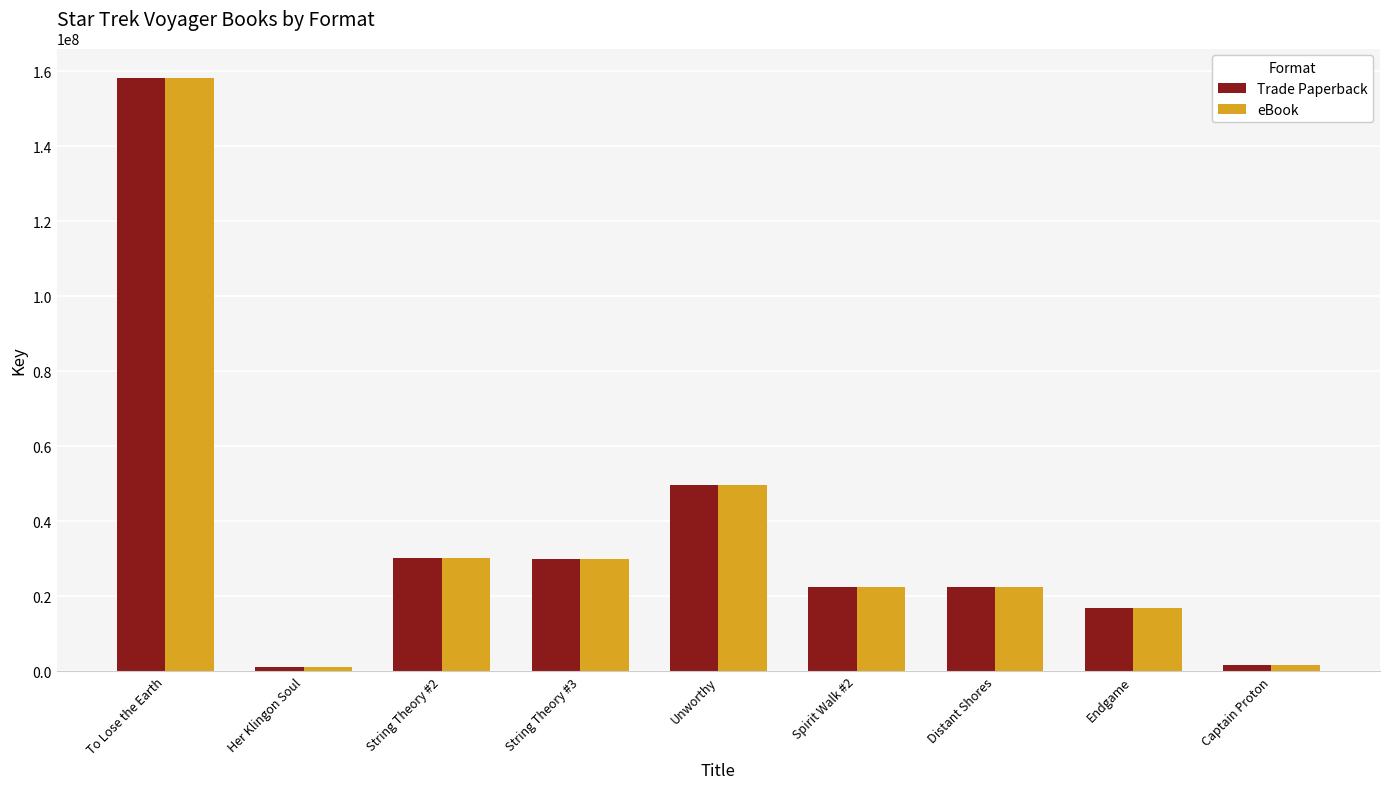

True or false: Trade Paperback has a value of 5508146 at Distant Shores.

False